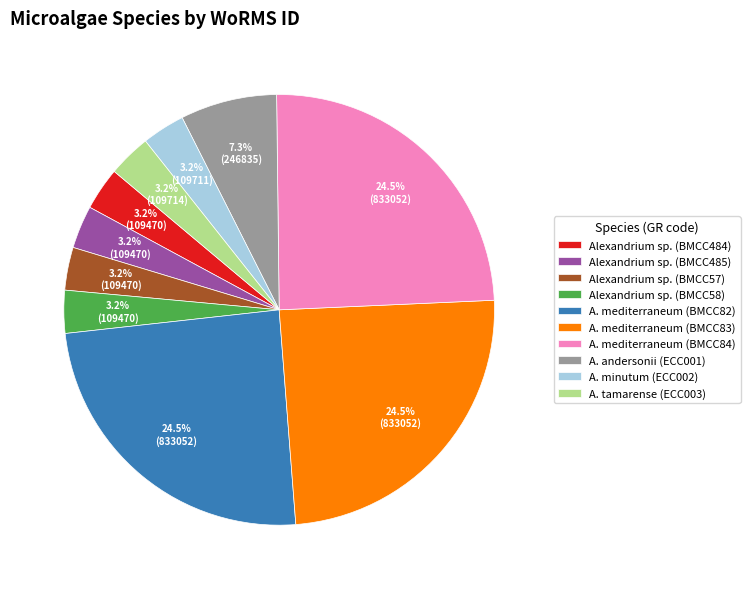

How much of the chart is everything except Alexandrium sp. (BMCC57)?

96.8%